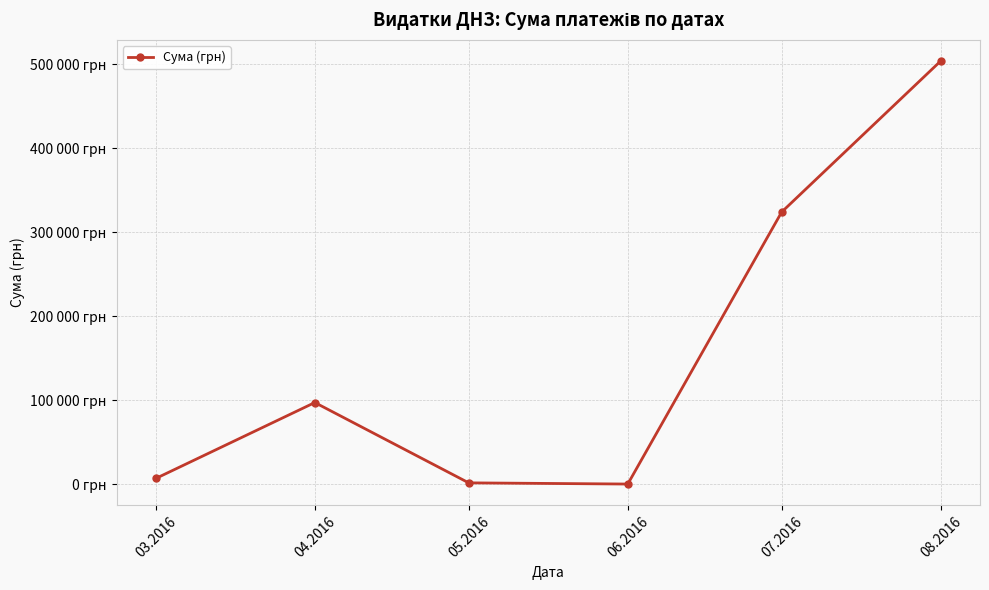

Count the number of values greater than 97306.

3